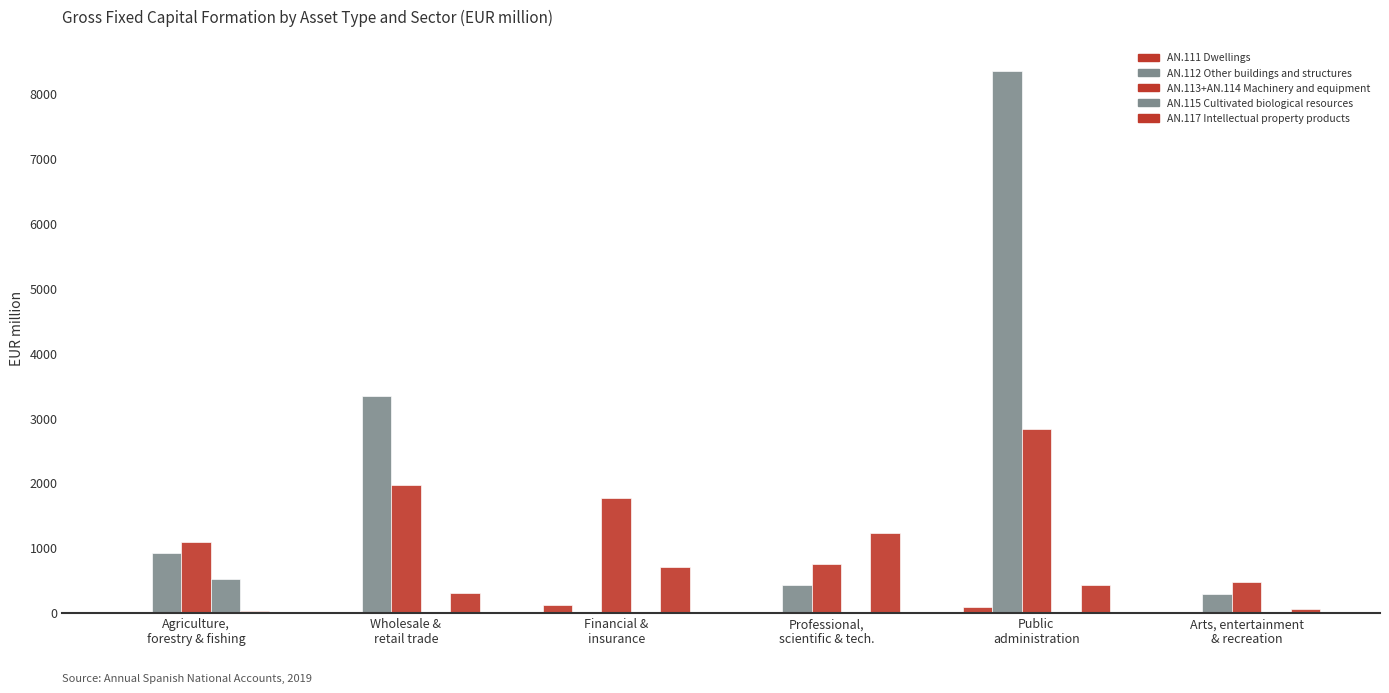

Which series has the largest total across all categories?

AN.112 Other buildings and structures